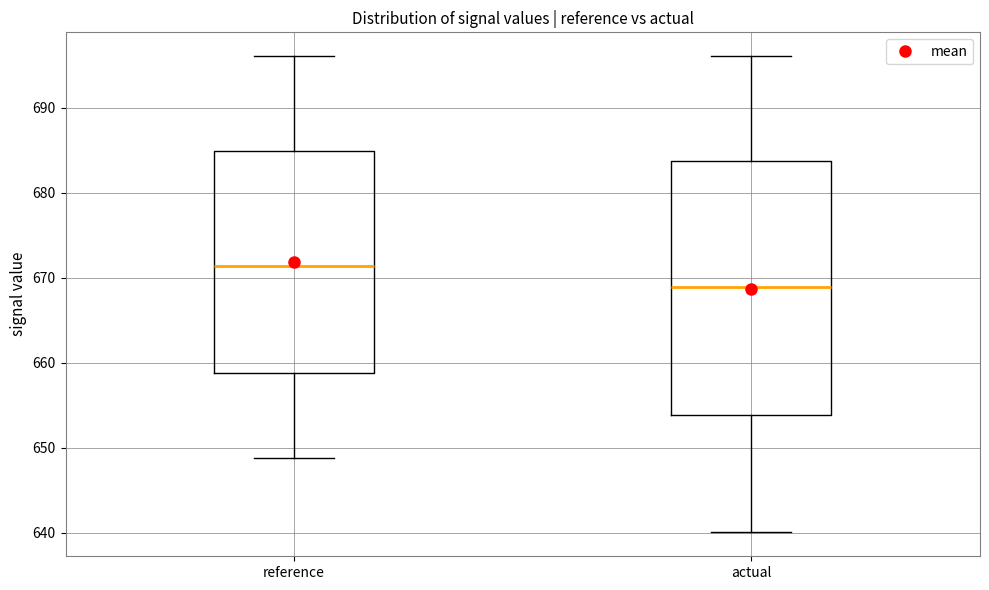

Which box's median line is the highest?

reference